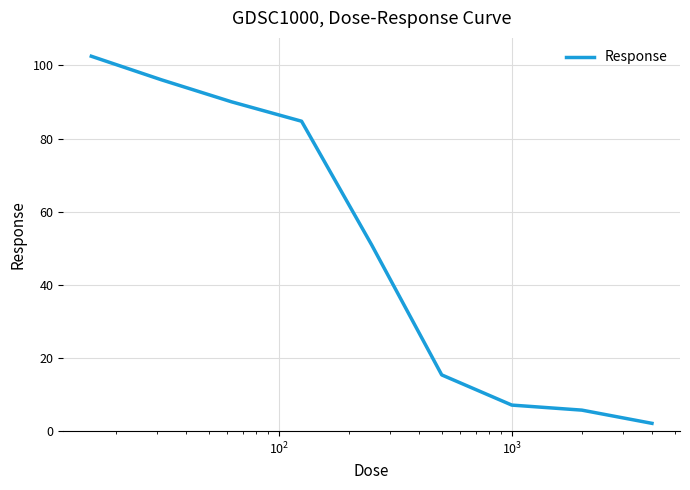

What is the maximum value shown in the chart?

102.5